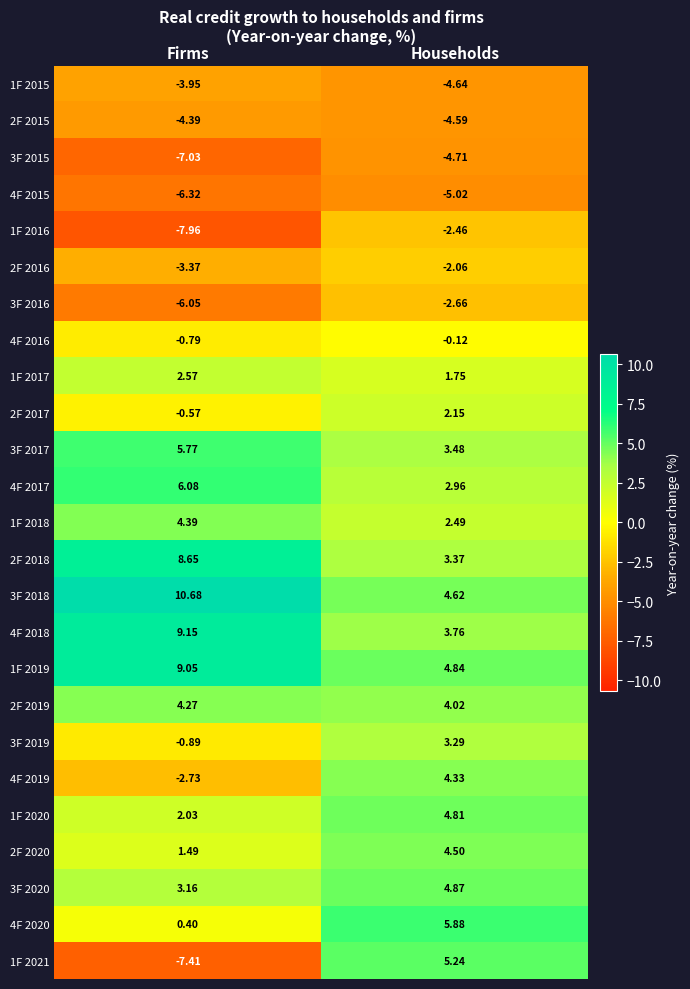

Which label corresponds to the smallest value in the chart?

Firms